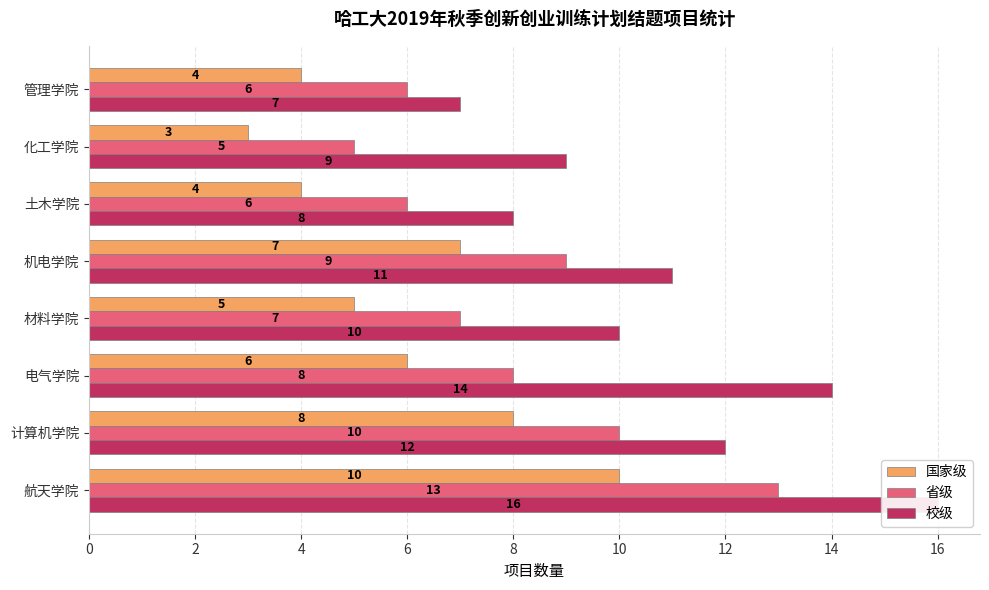

What is the average value of the 省级 series?

8